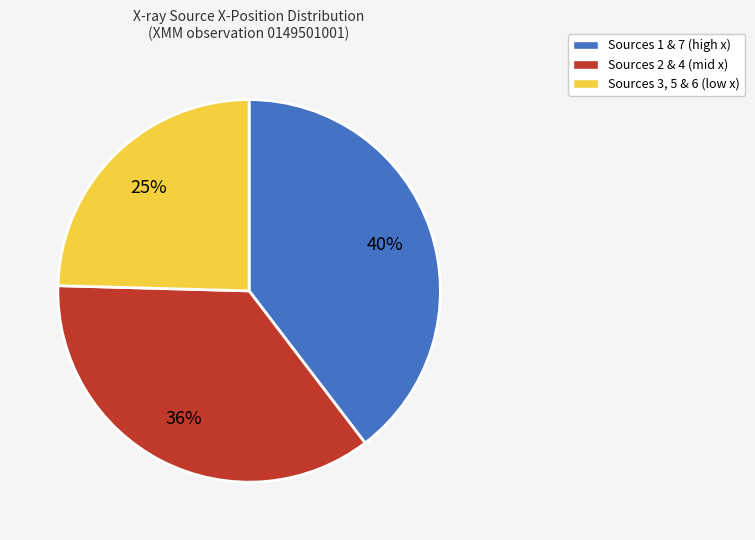

To the nearest percent, what is the difference between the largest and smallest slice percentages?

15%